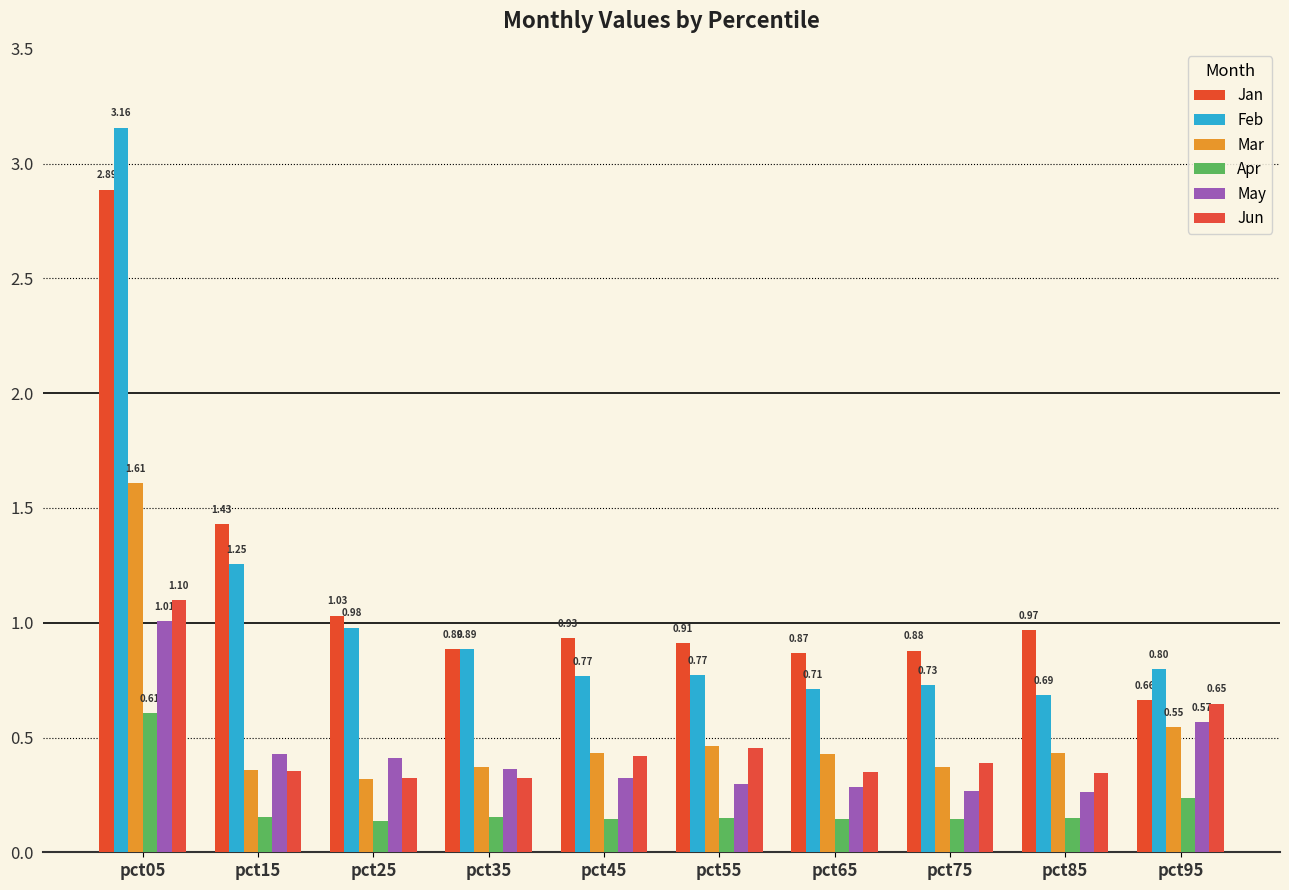

Between pct25 and pct35, which is larger?

pct25